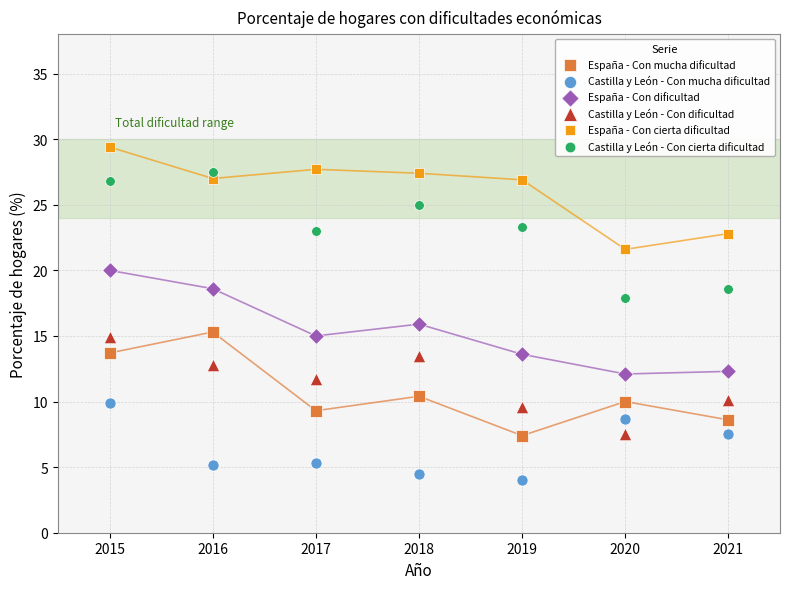

Which series reaches the minimum Y coordinate?

Castilla y León - Con mucha dificultad